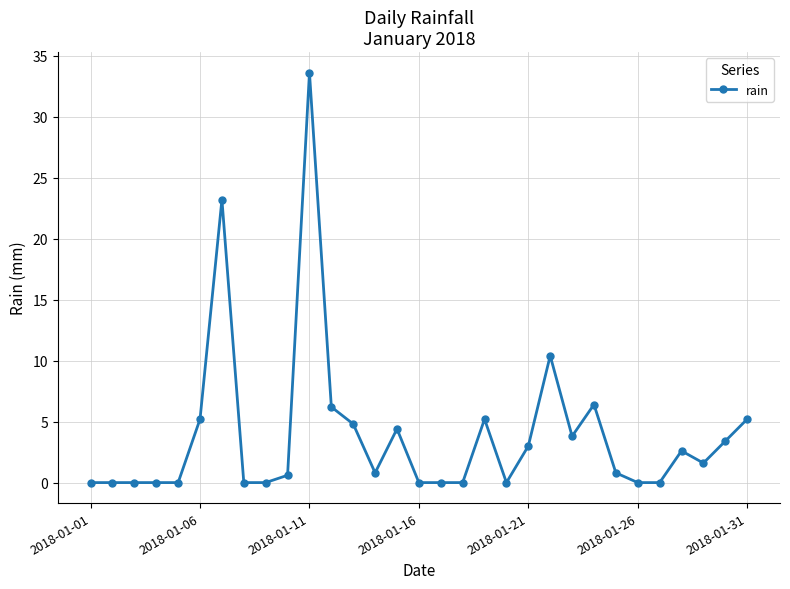

What is the greatest value displayed?

33.6